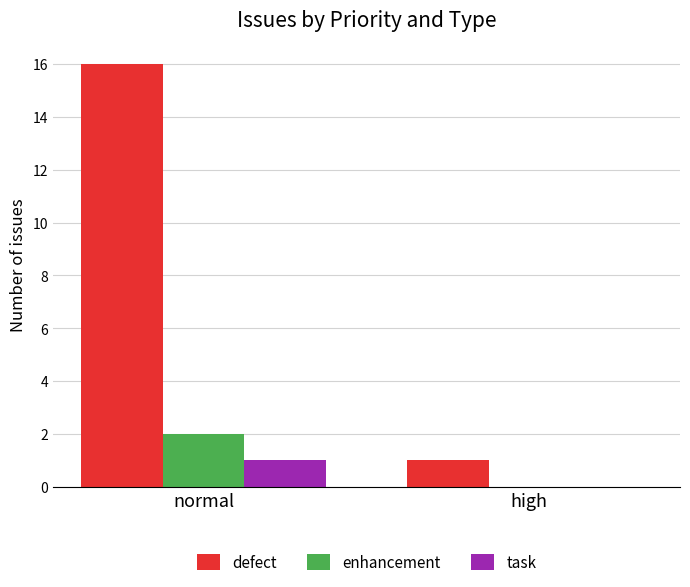

Reading left to right, list all the values displayed in this chart.

defect: 16	1
enhancement: 2	0
task: 1	0